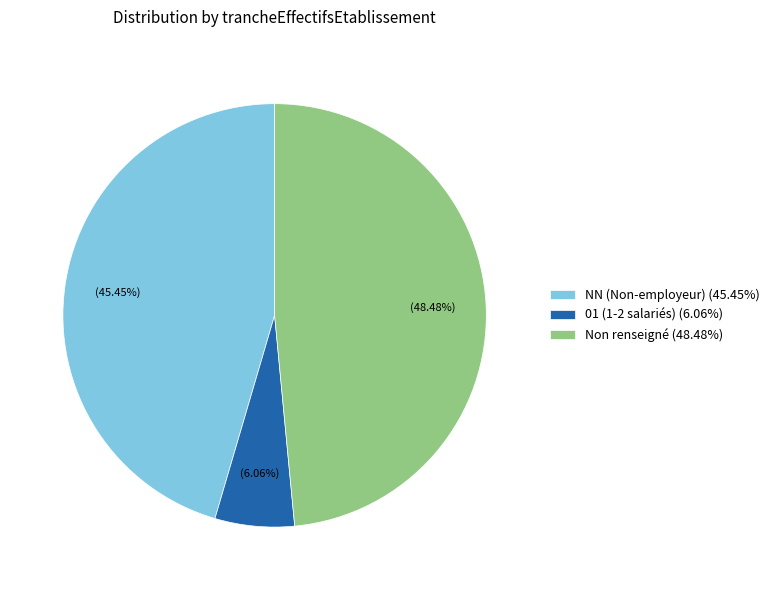

How many segments does this pie chart have?

3